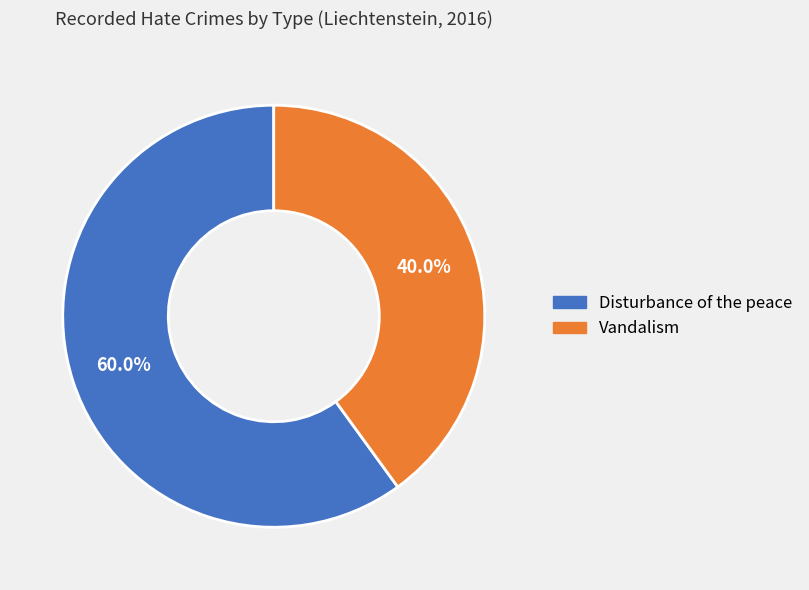

What percentage is the Vandalism slice, to the nearest percent?

40%